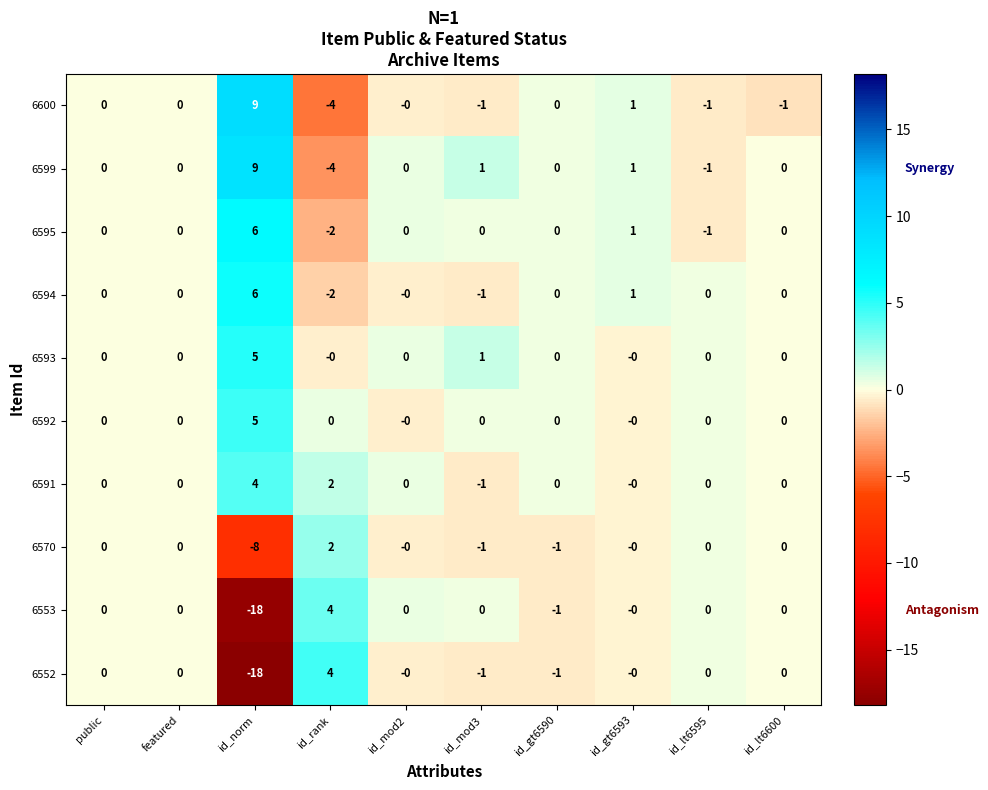

What is the greatest value displayed?

9